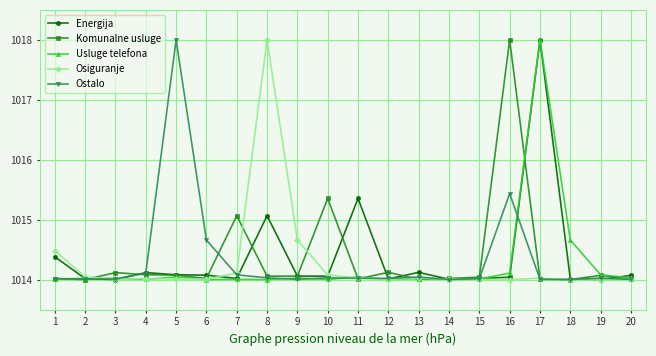

What is the minimum value for Komunalne usluge?

1014.0